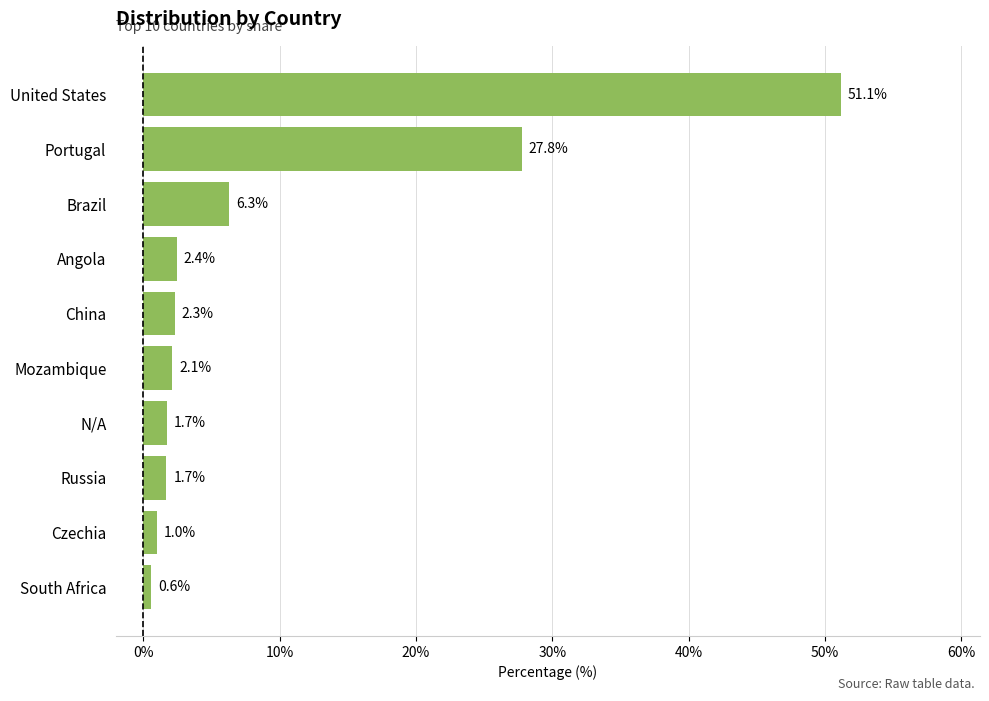

The value at Russia is 1.7. True or false?

True